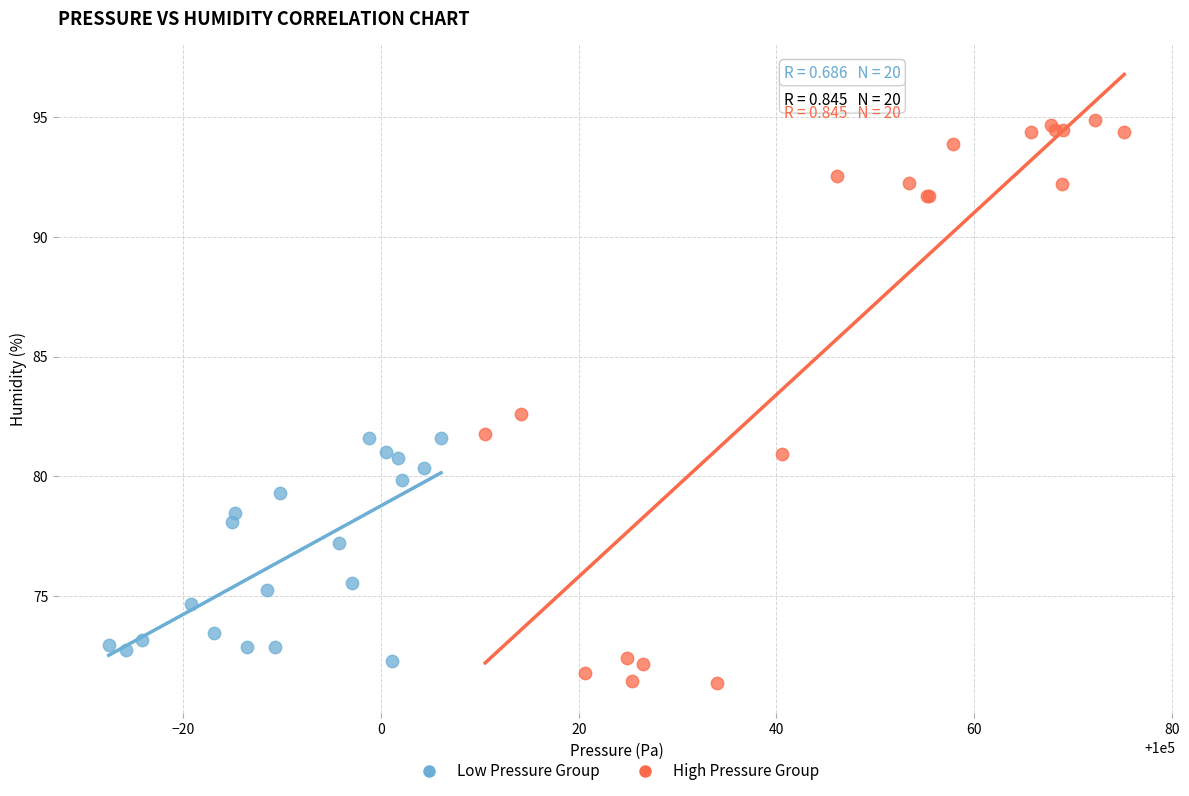

Which series reaches the maximum Y coordinate?

High Pressure Group